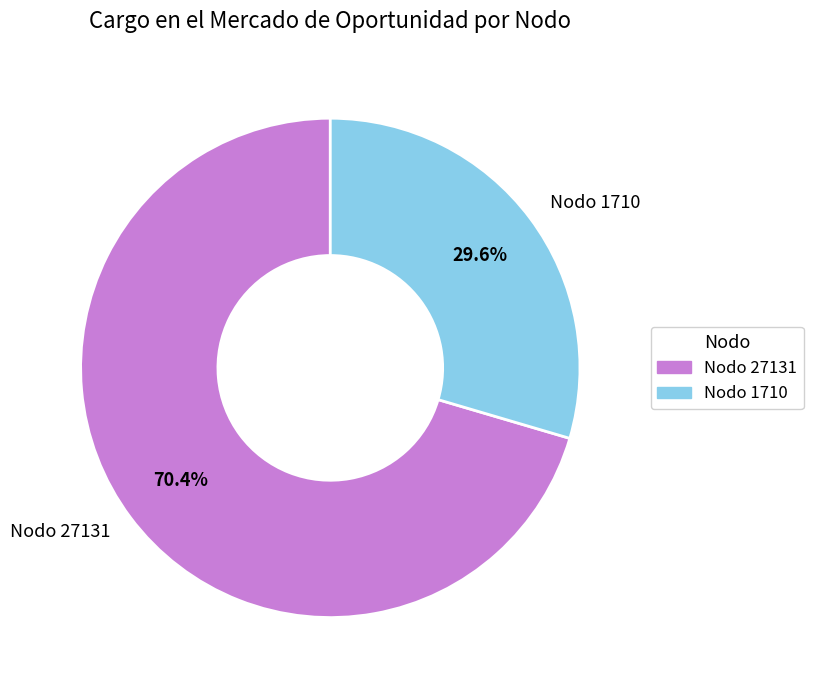

How many segments does this pie chart have?

2